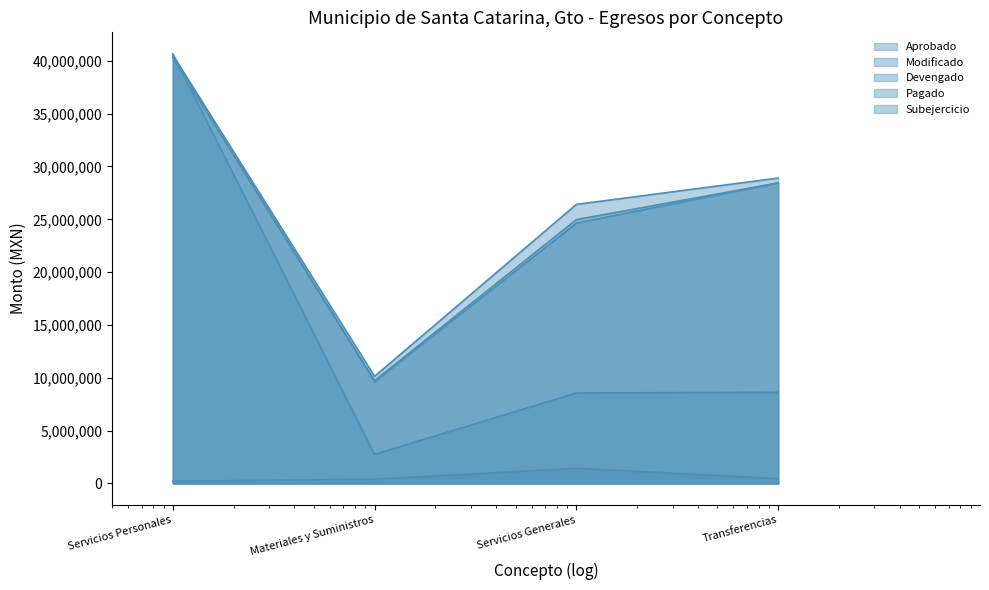

Does the chart display data point markers on the line(s)?

No